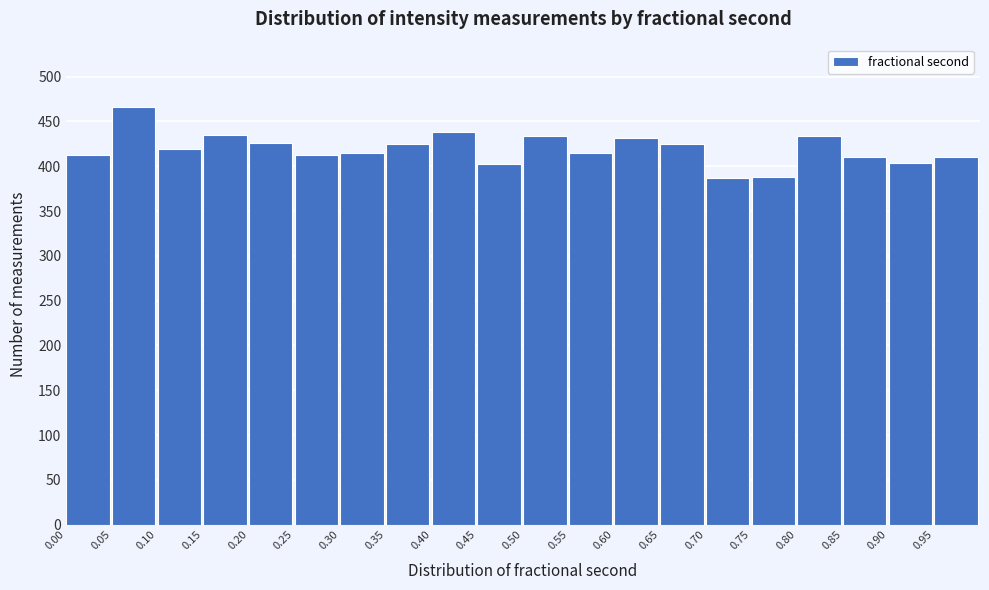

Which range on the x-axis has the tallest bar?

0.05 to 0.10